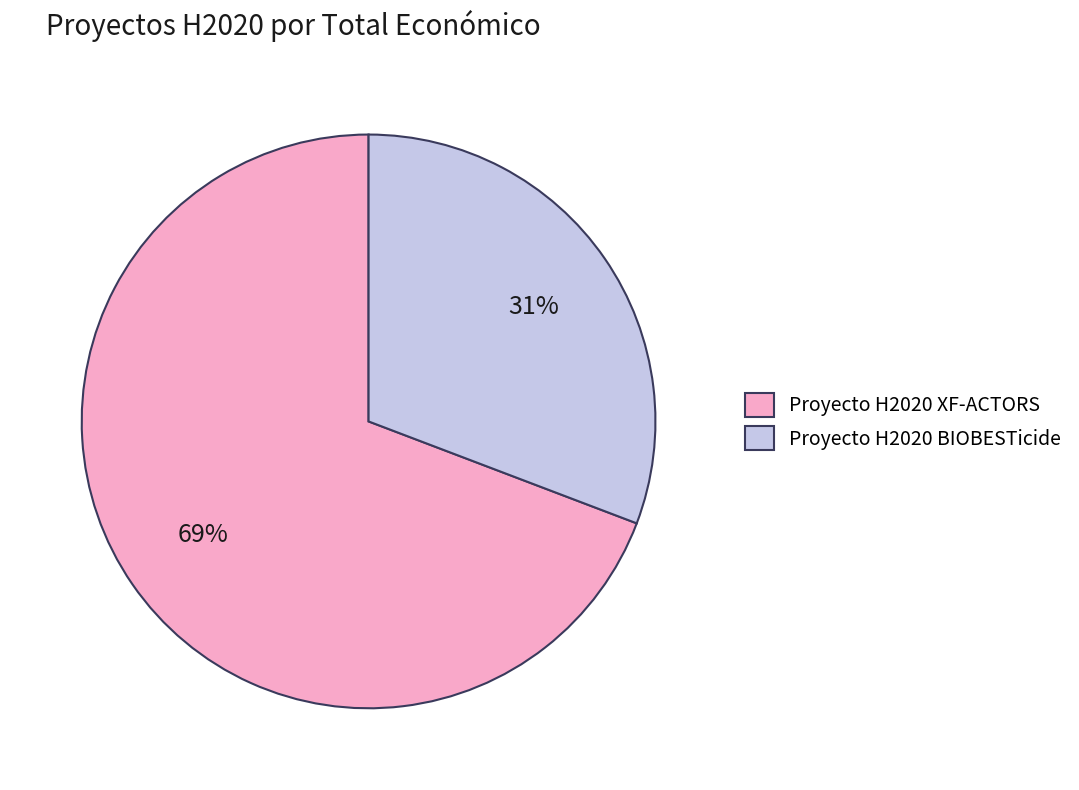

How many segments does this pie chart have?

2